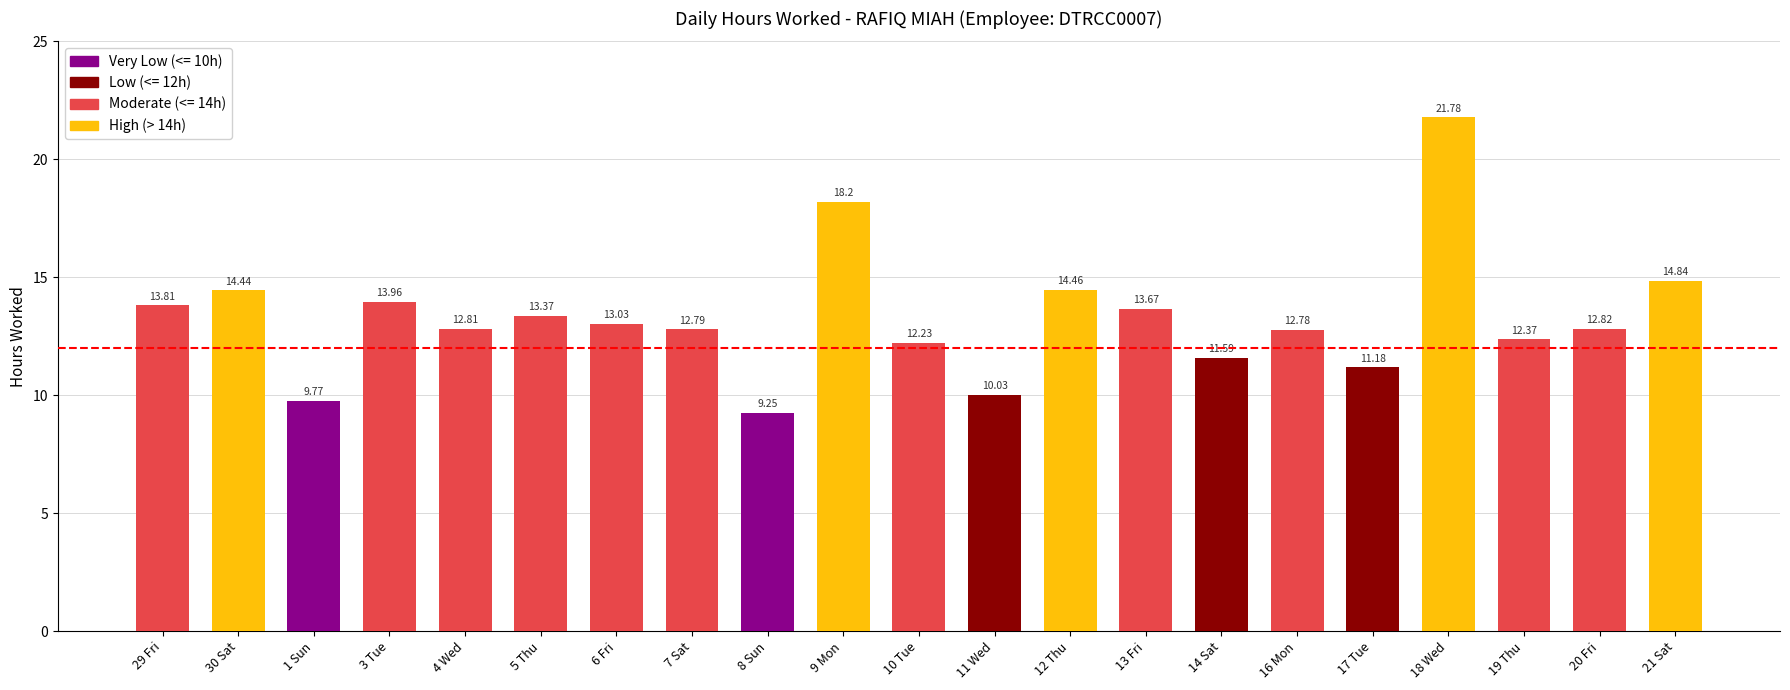

Is it true that the value at 13 Fri is 13.7?

True